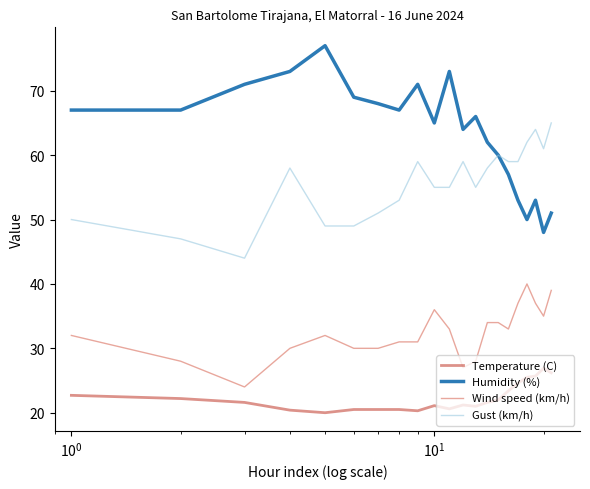

Which series has the largest total across all categories?

Humidity (%)